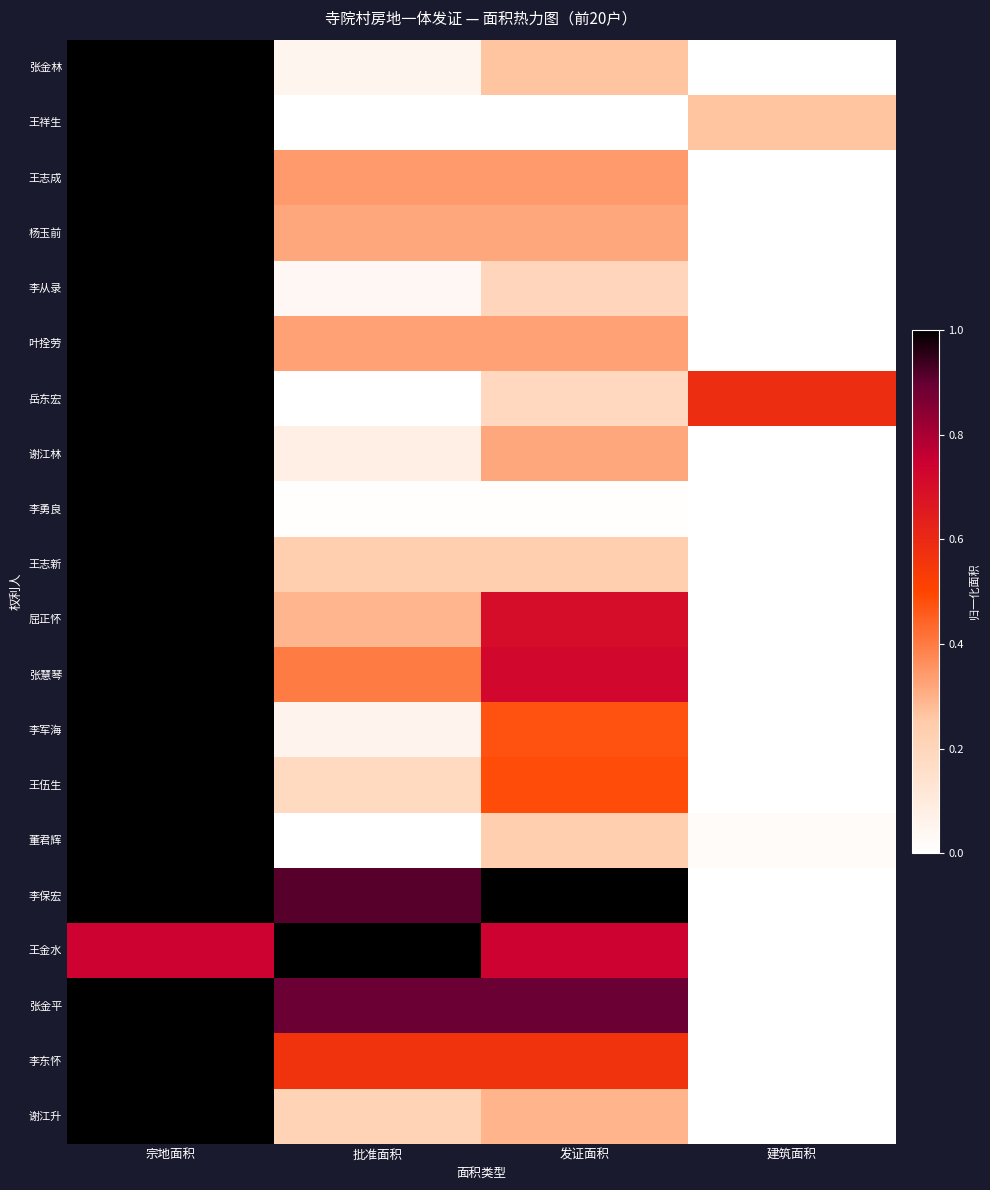

At how many categories does at least one series exceed 0?

4